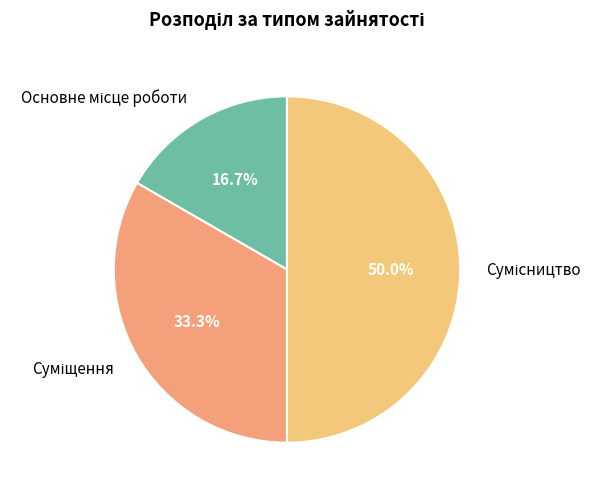

What is the largest slice in the pie chart?

Сумісництво